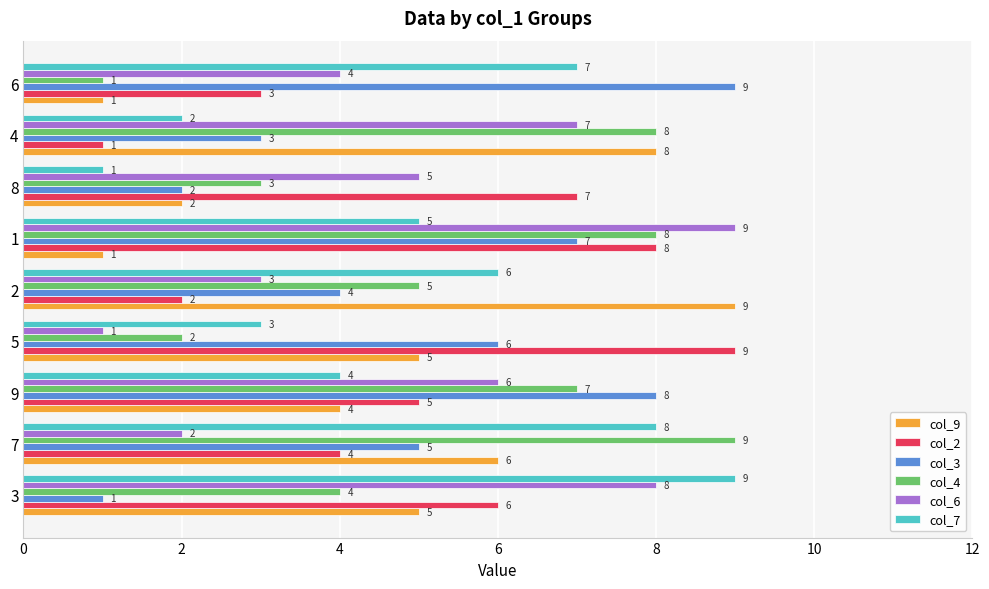

Count the number of data series in this chart.

6